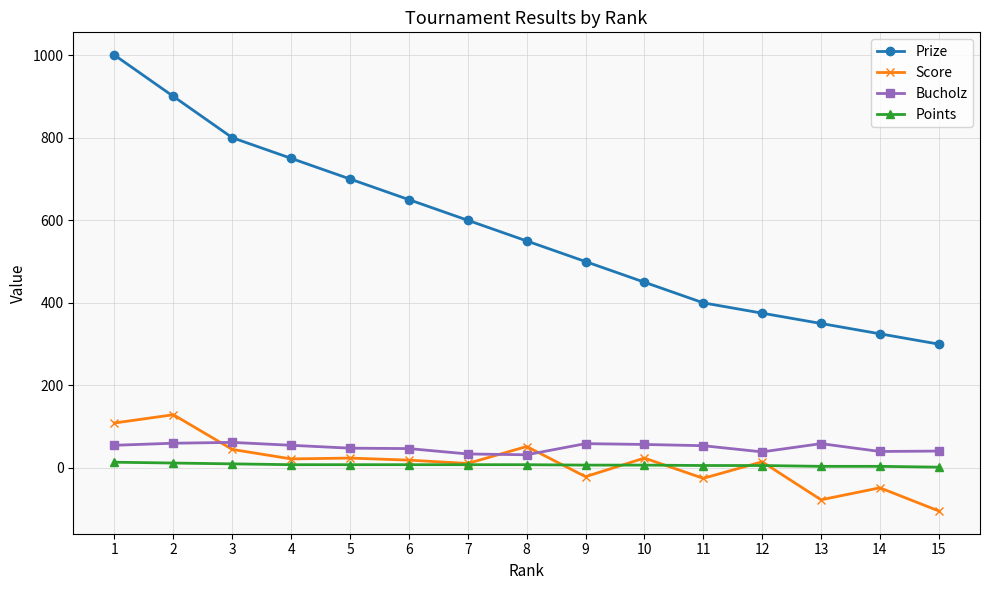

True or false: Bucholz has more than 1 interior local peaks.

True